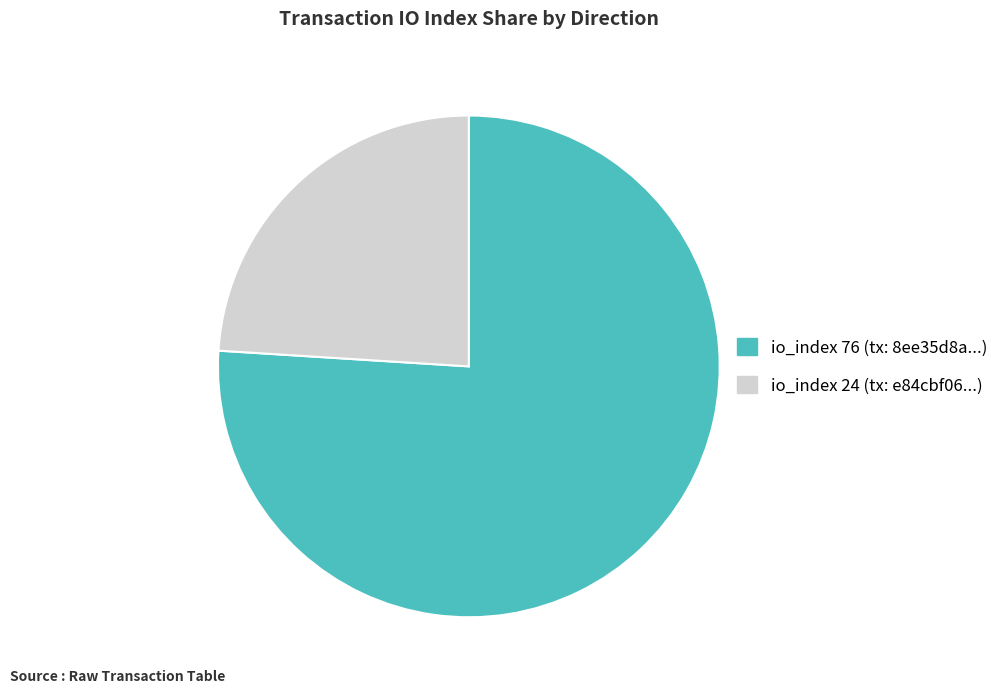

Which slice is the smallest?

io_index 24 (tx: e84cbf06...)